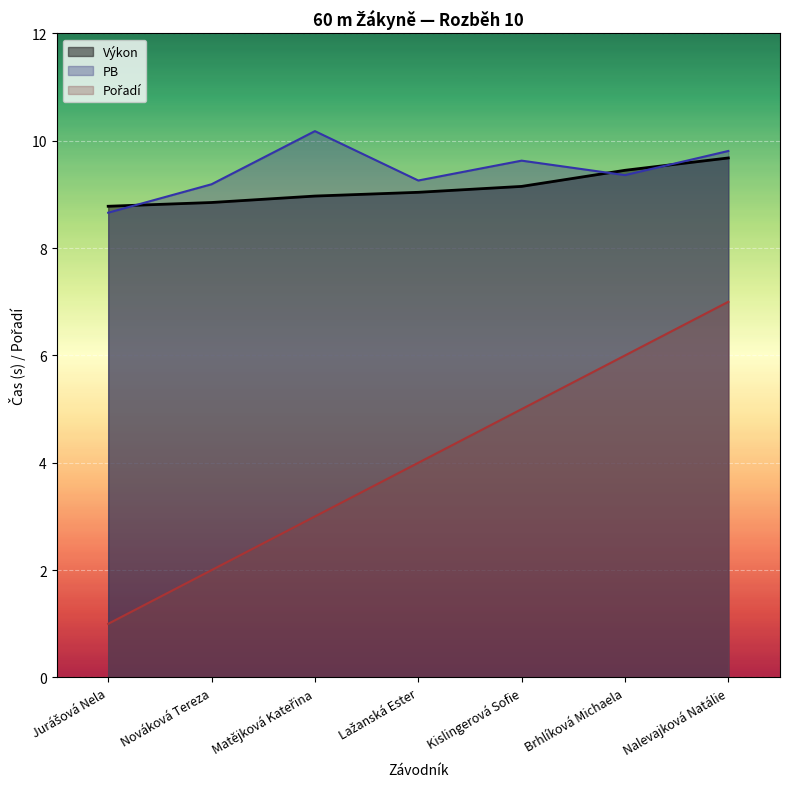

At which category does the chart reach its peak across all series?

Matějková Kateřina